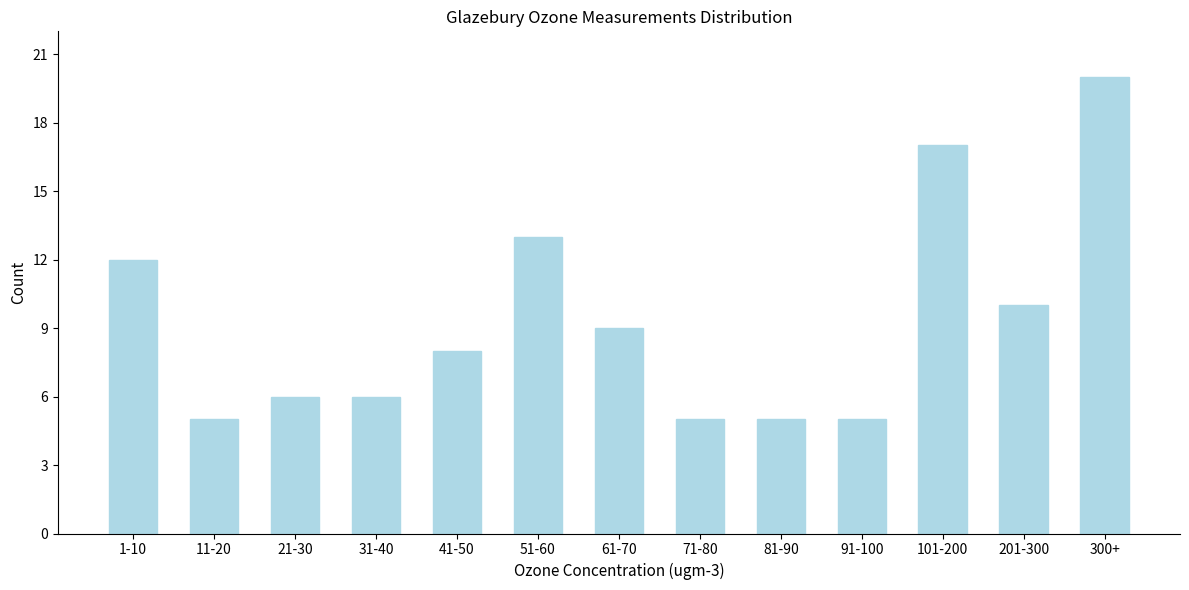

Reading left to right, what are all the values shown in this chart?

12	5	6	6	8	13	9	5	5	5	17	10	20